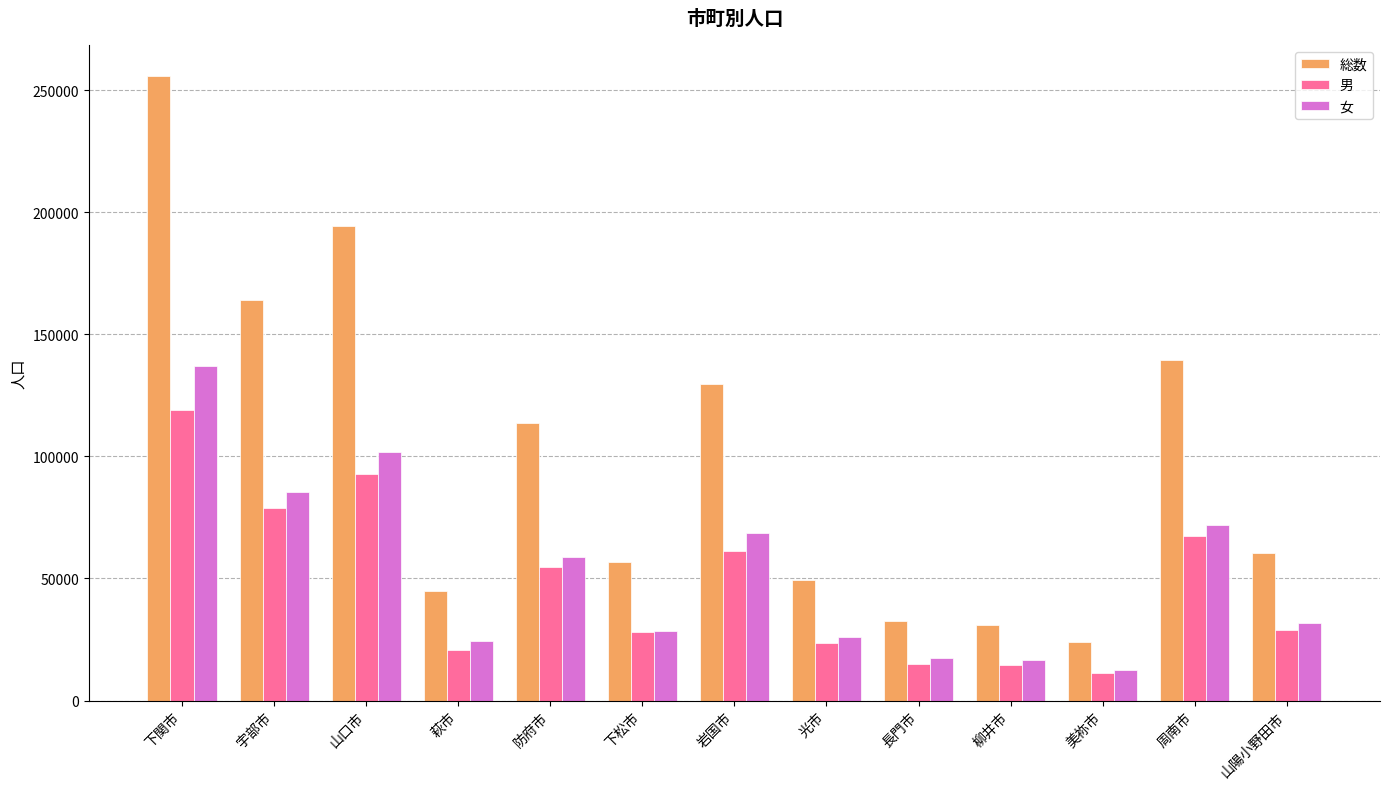

Which series has the largest range (max minus min)?

総数